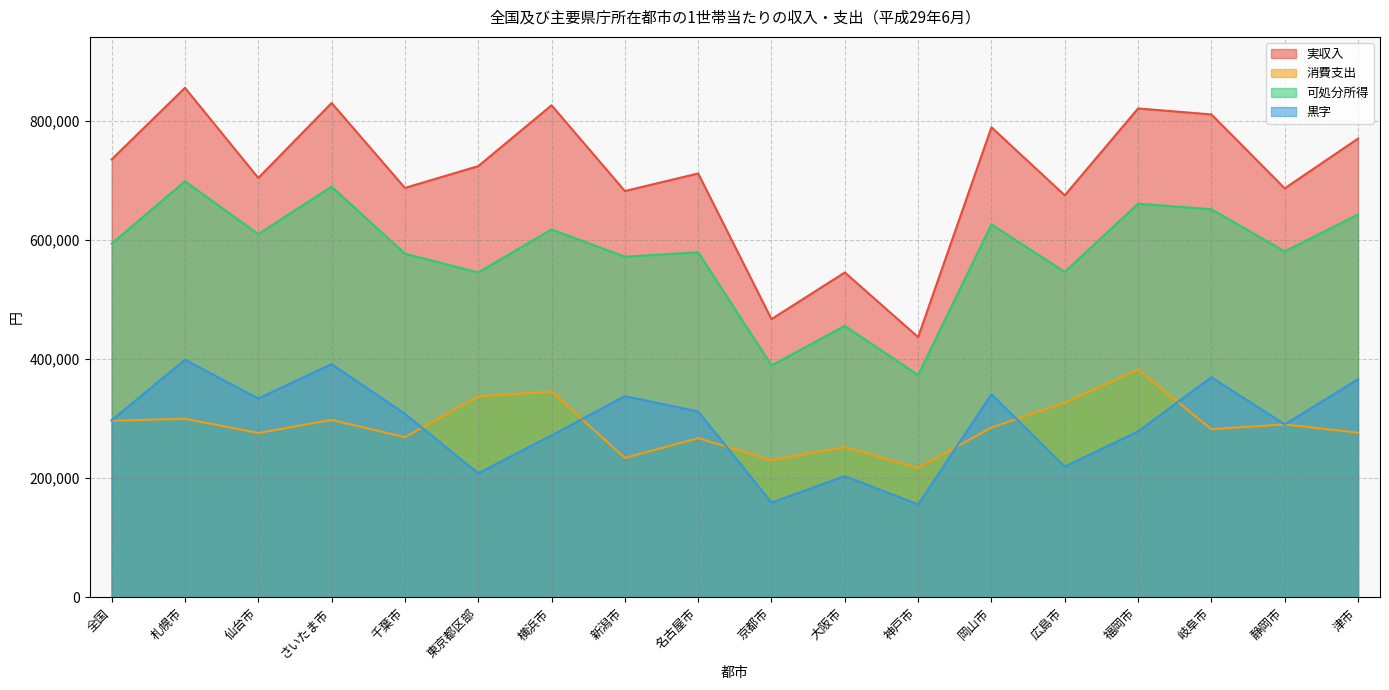

Count the number of data series in this chart.

4